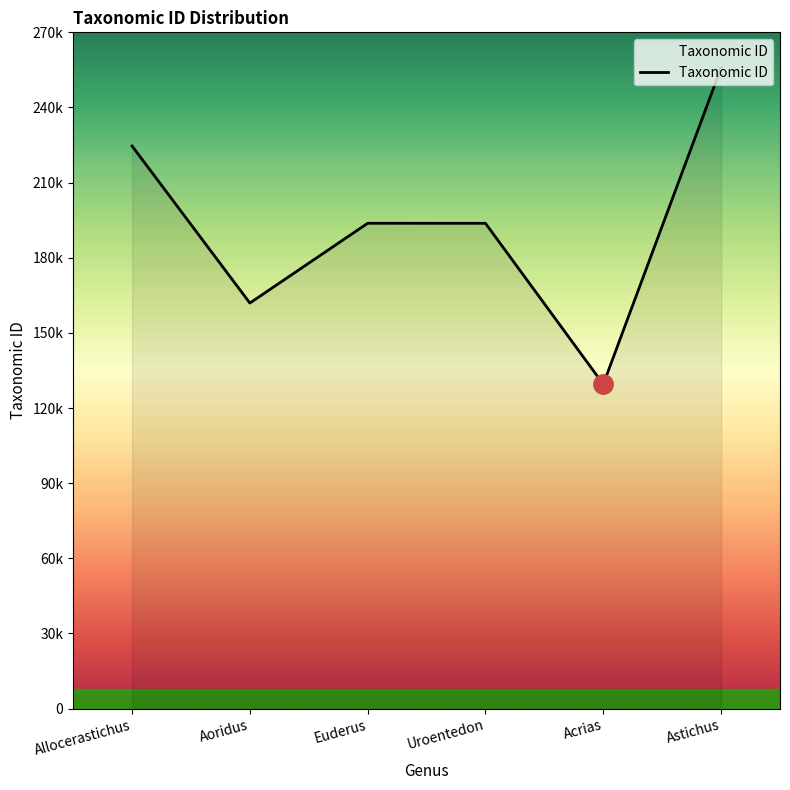

Is this an area chart (filled region under the line)?

Yes